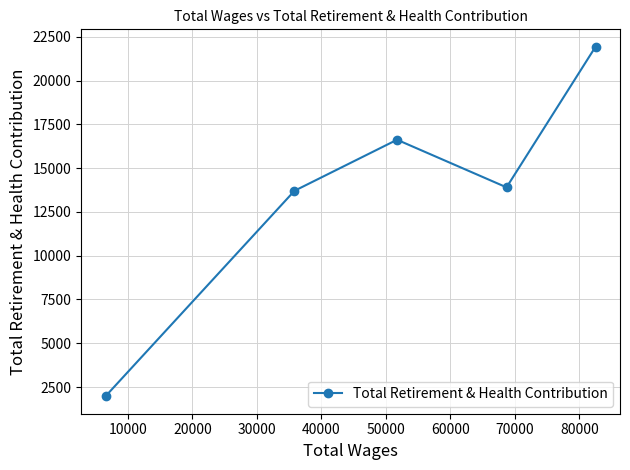

How many data points are less than 13905?

2